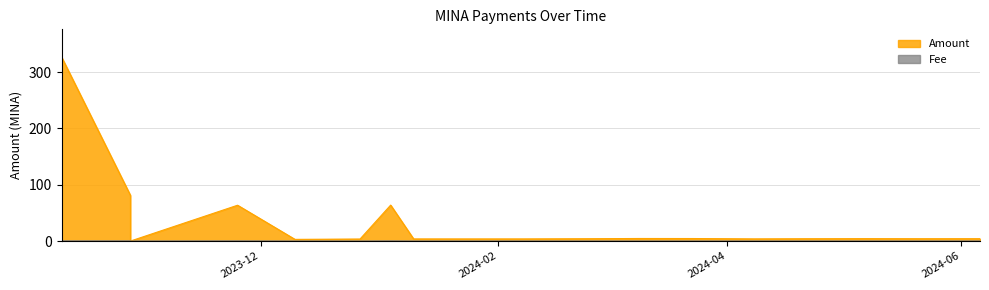

In Amount, how many points are higher than both neighbors (excluding endpoints)?

4